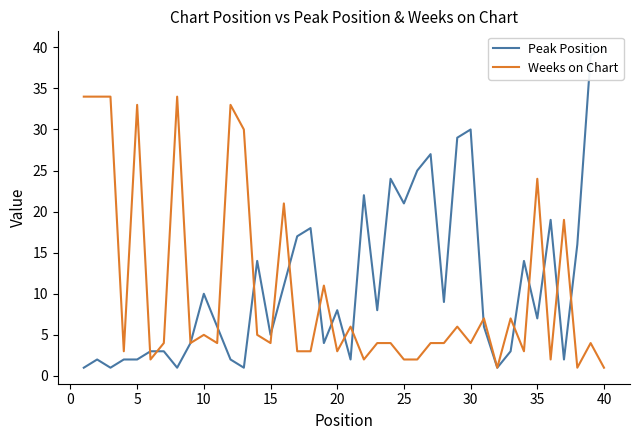

List the series in order of their peak value, highest first.

Peak Position, Weeks on Chart